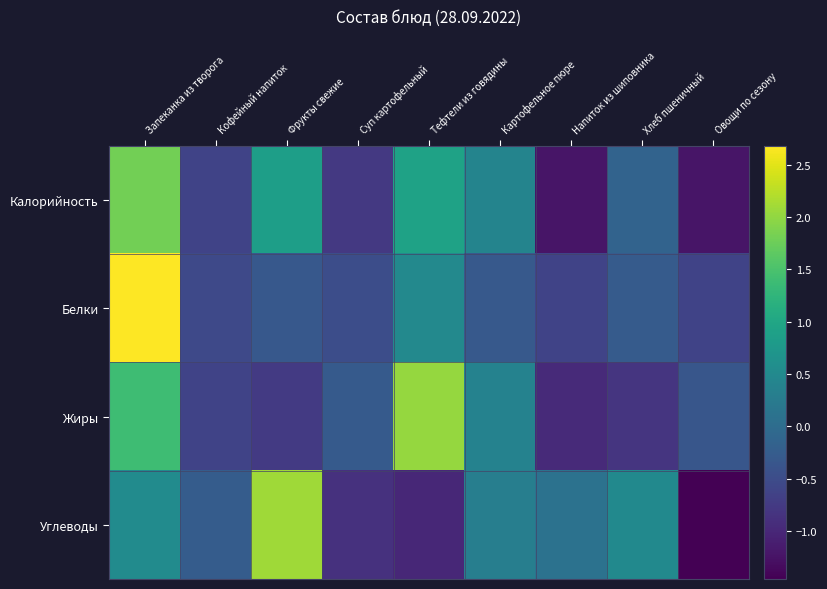

Which has a higher value, Фрукты свежие or Тефтели из говядины?

Тефтели из говядины